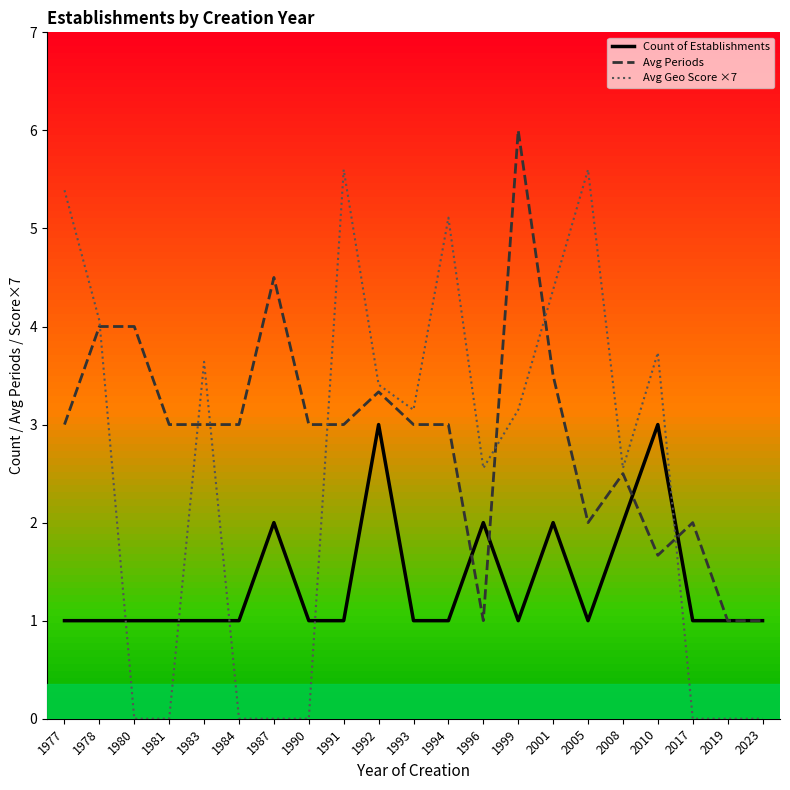

Which series changed the most between 1994 and 1999?

Avg Periods